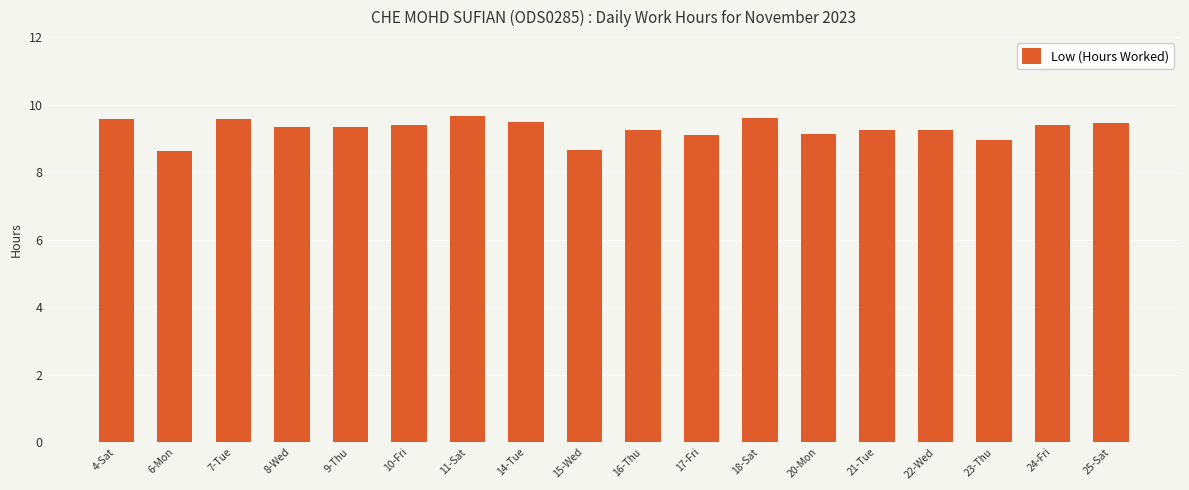

The value at 15-Wed is 2.3. True or false?

False